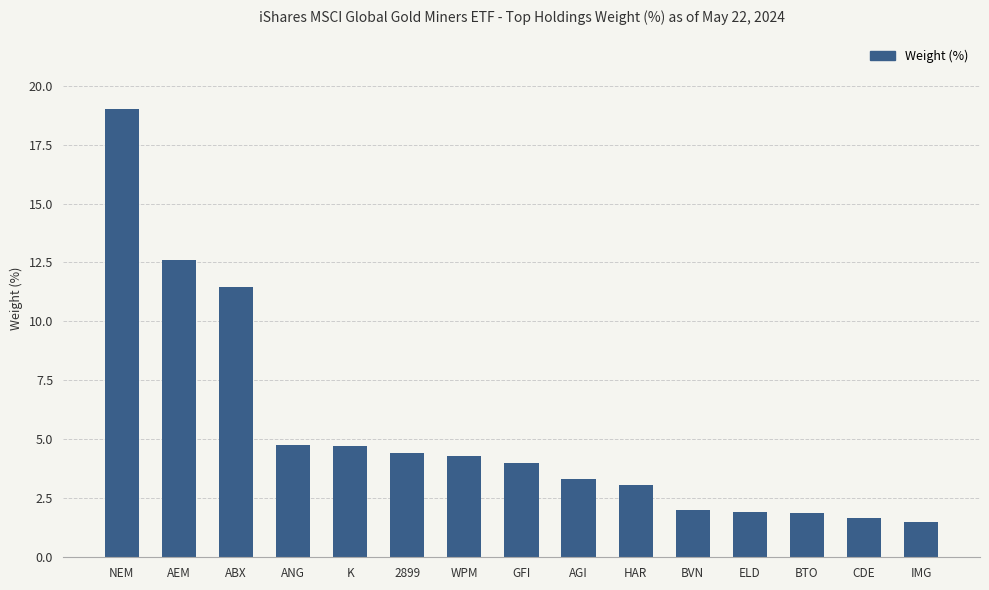

Where is the data nearest to the value 10?

ABX